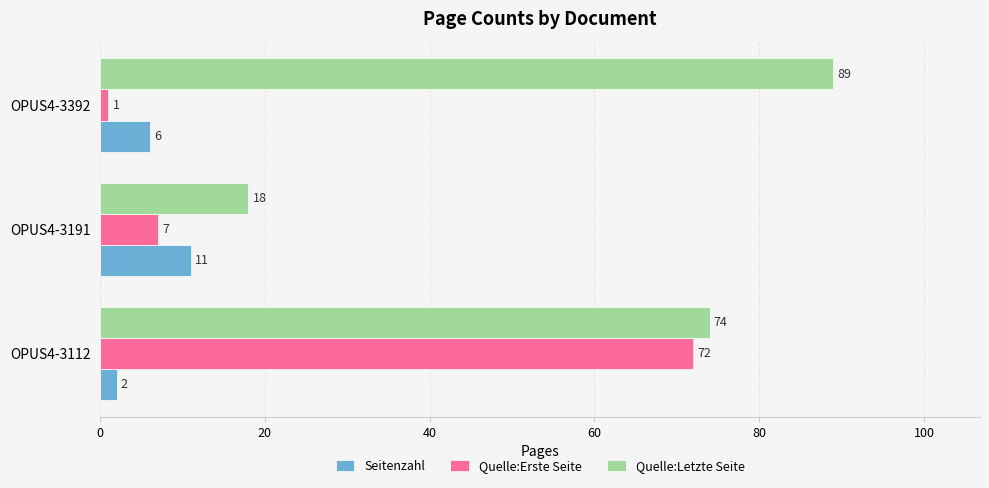

List the series in order of their overall mean, highest first.

Quelle:Letzte Seite, Quelle:Erste Seite, Seitenzahl